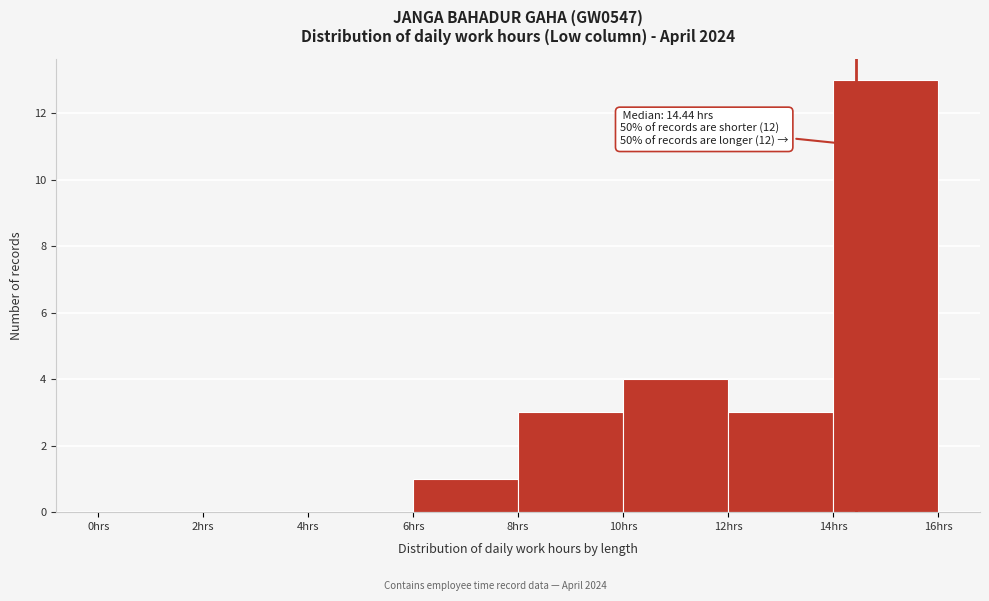

Over which range of the x-axis is the bar tallest?

14 to 16